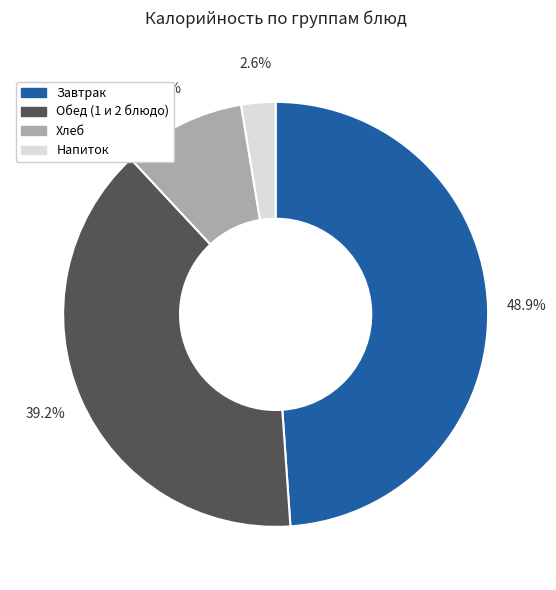

Does any single category account for the majority?

No